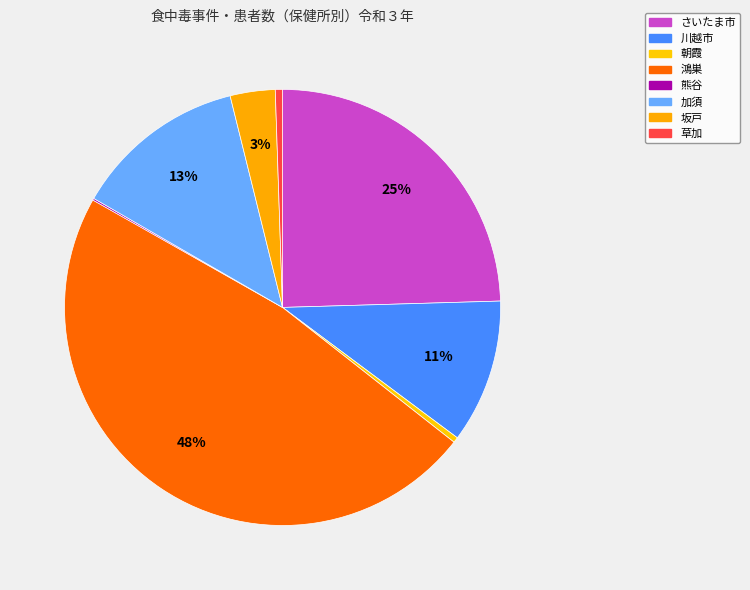

To the nearest percent, what is the difference between the 鴻巣 and 熊谷 slice percentages?

47%